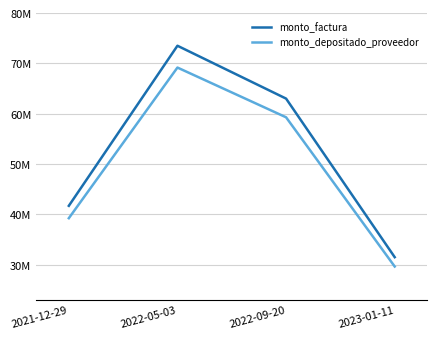

What is the sum of the monto_depositado_proveedor values at 2022-05-03 and 2023-01-11?

98809772